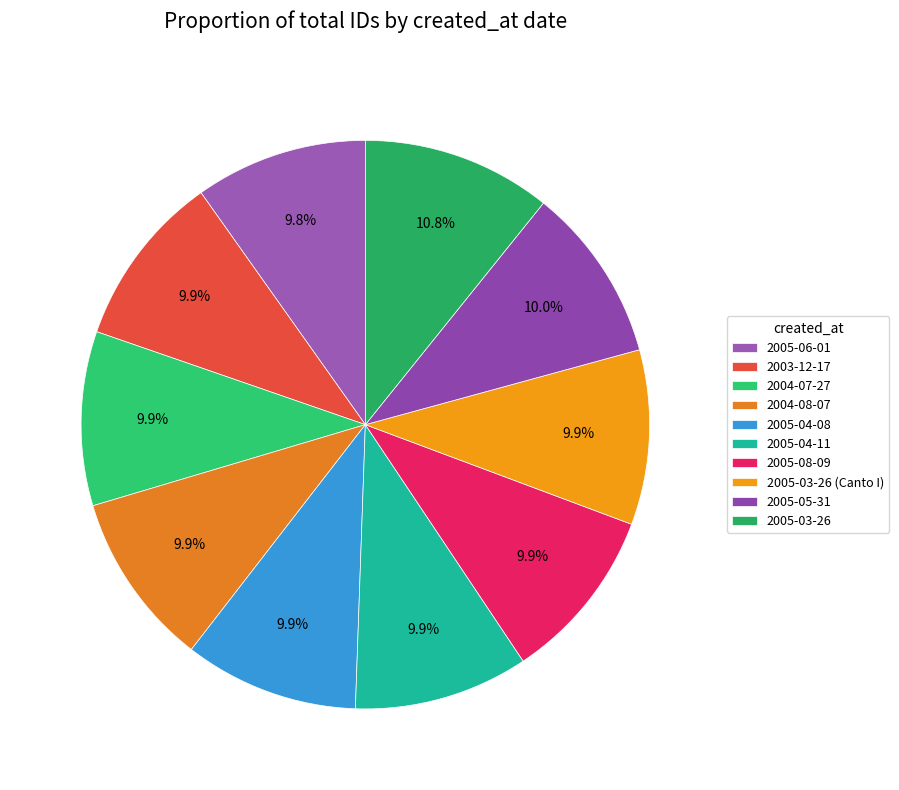

Which category has the biggest portion of the pie?

2005-03-26